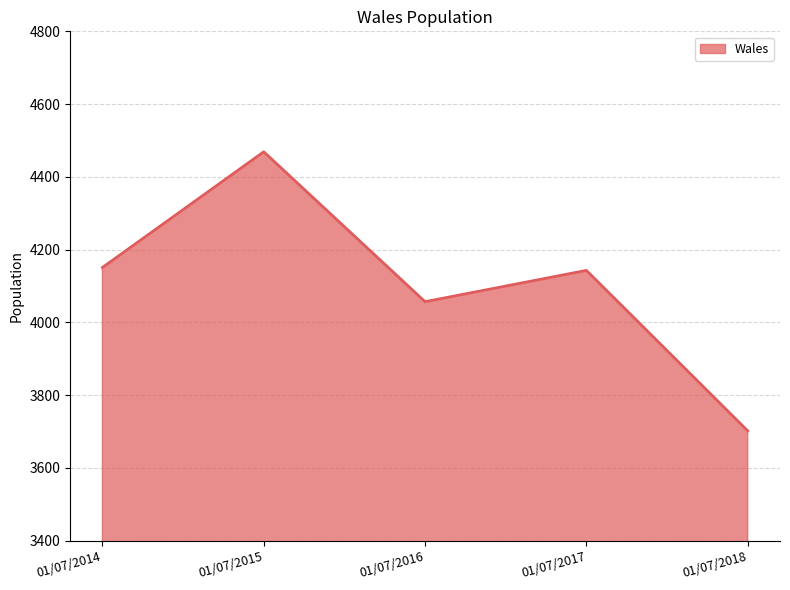

At which label is the value closest to 4085?

01/07/2016